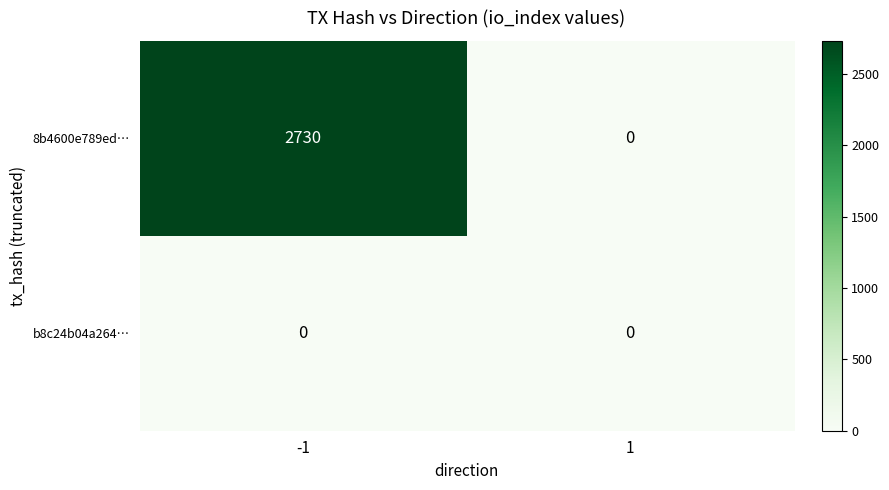

What is the total value across all series at -1?

2730